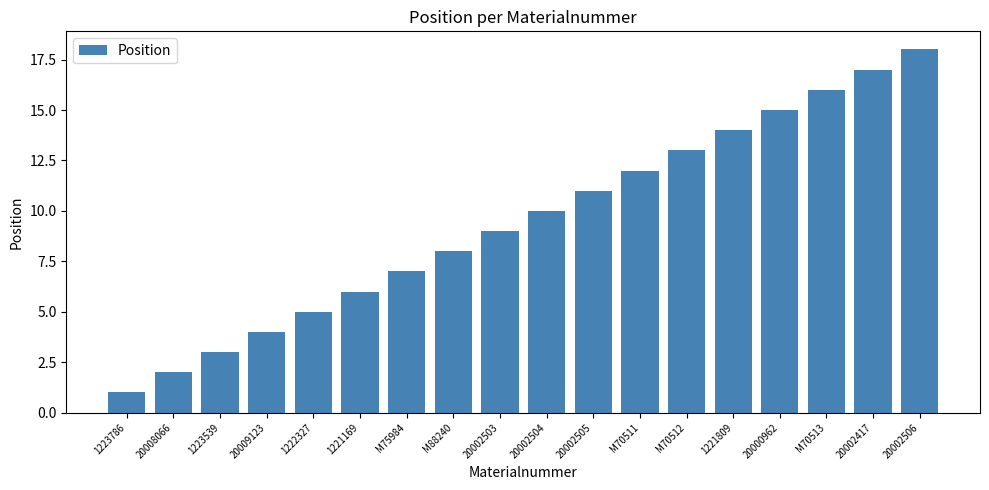

List the labels in order of value, largest first.

20002506, 20002417, M70513, 20000962, 1221809, M70512, M70511, 20002505, 20002504, 20002503, M88240, M75984, 1221169, 1222327, 20009123, 1223539, 20008066, 1223786